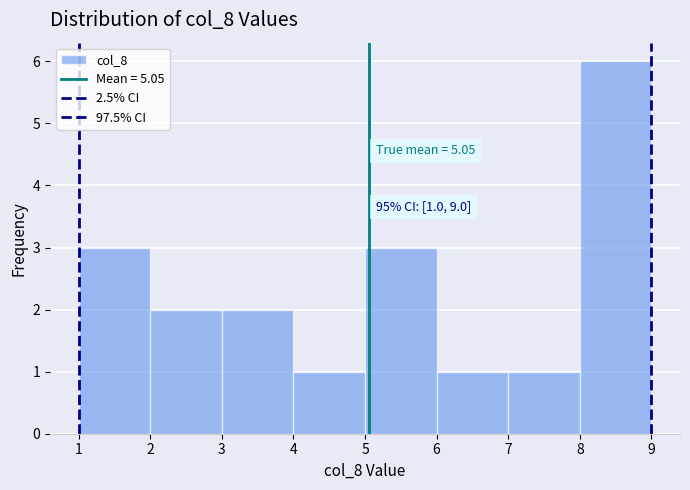

Which range on the x-axis has the tallest bar?

8 to 9